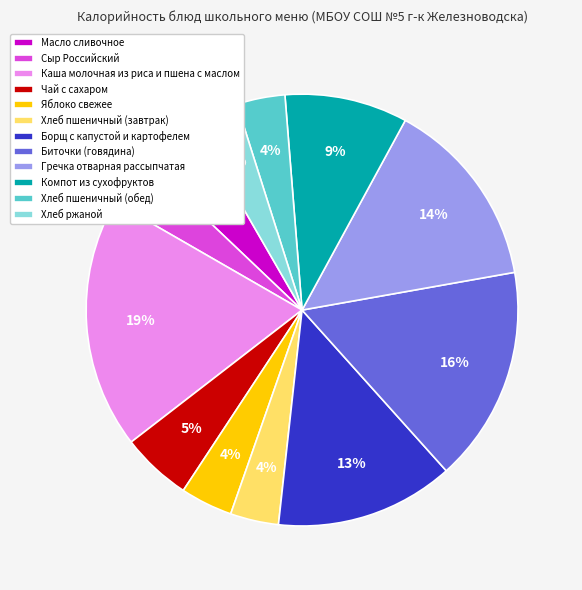

To the nearest percent, what is the average slice percentage?

8%